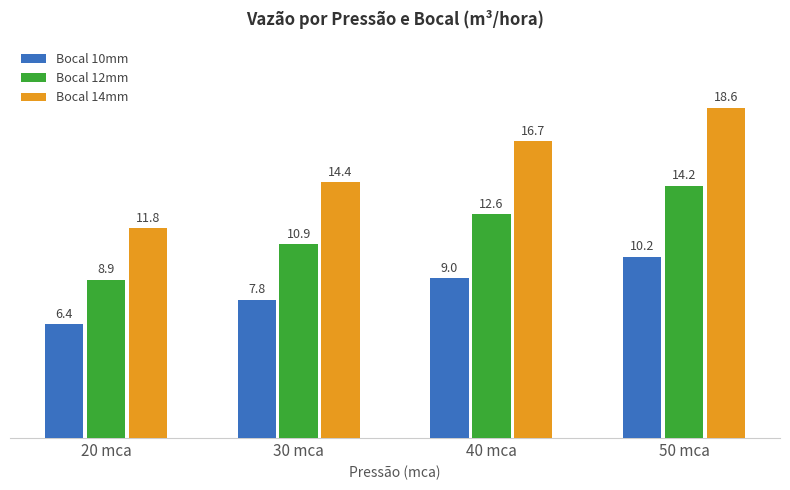

True or false: Bocal 12mm has a value of 10.9 at 30 mca.

True